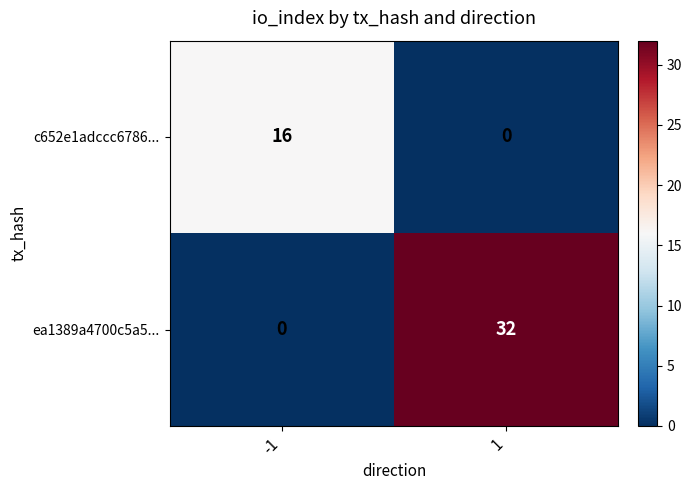

What is the average value of the c652e1adccc6786... series?

8